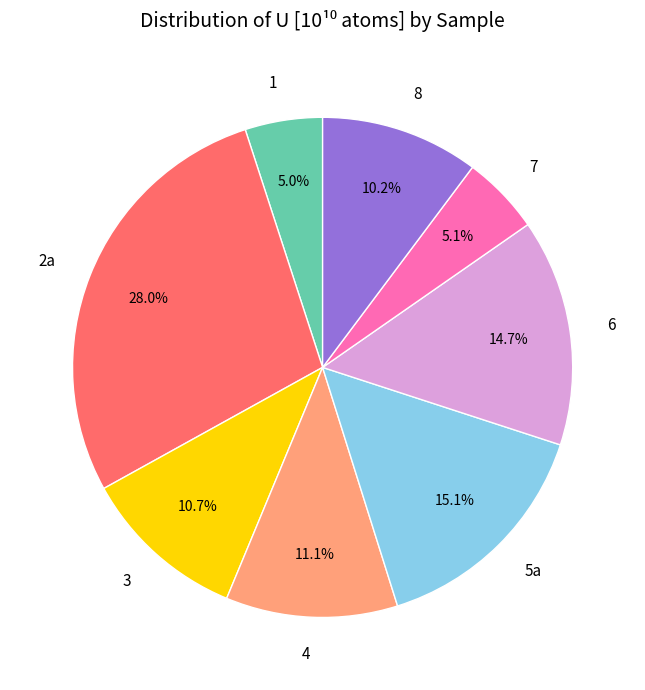

What is the ratio of the value at 3 to the value at 4?

1.0